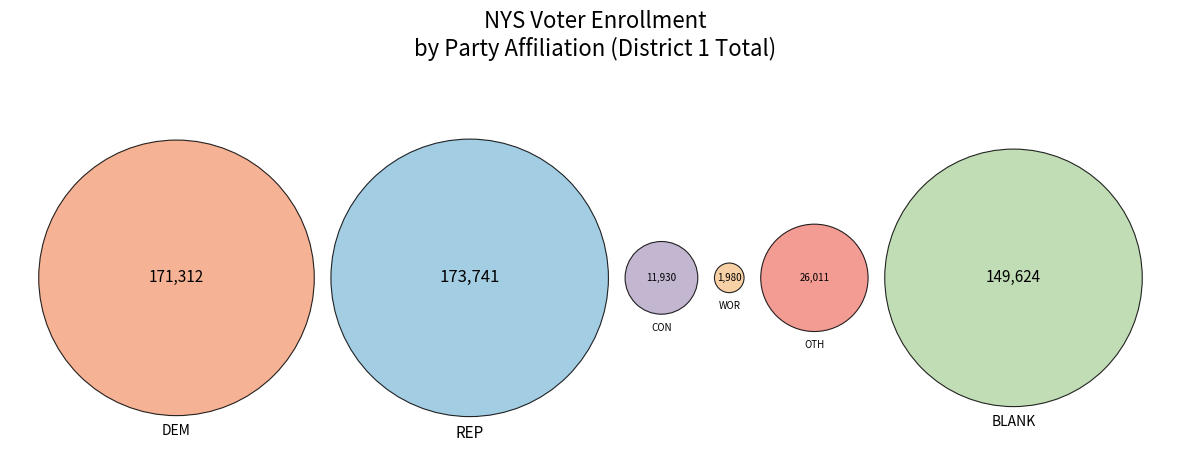

How many segments does this pie chart have?

6